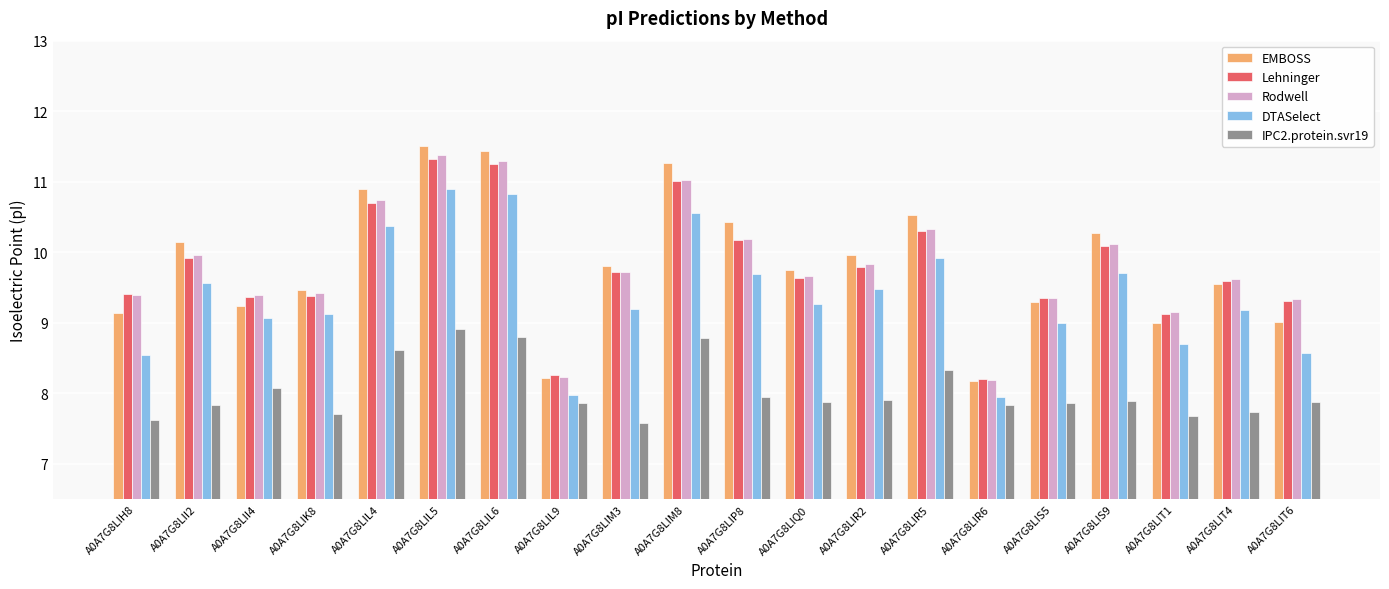

The value of EMBOSS at A0A7G8LIL6 is 5.1. True or false?

False